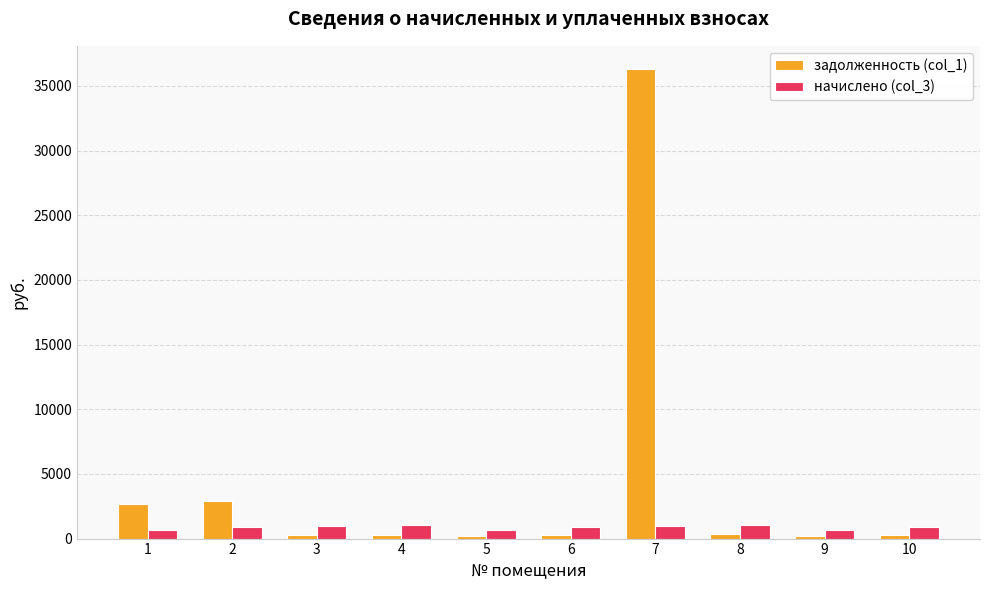

Count the number of categories in the chart.

10